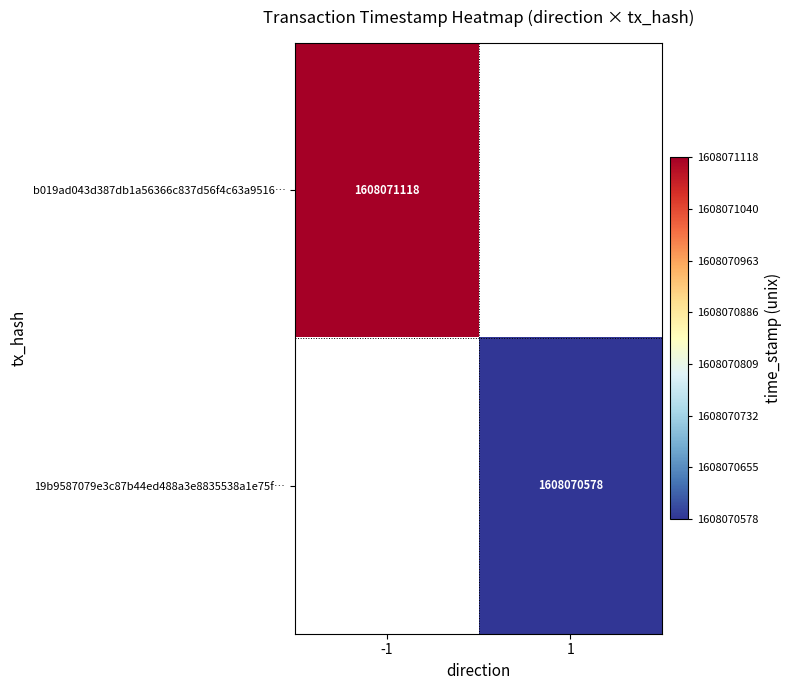

Reading right to left, what are all the values shown in this chart?

b019ad043d387db1a56366c837d56f4c63a9516: 1608071118	-1
19b9587079e3c87b44ed488a3e8835538a1e75f: 1608070578	1